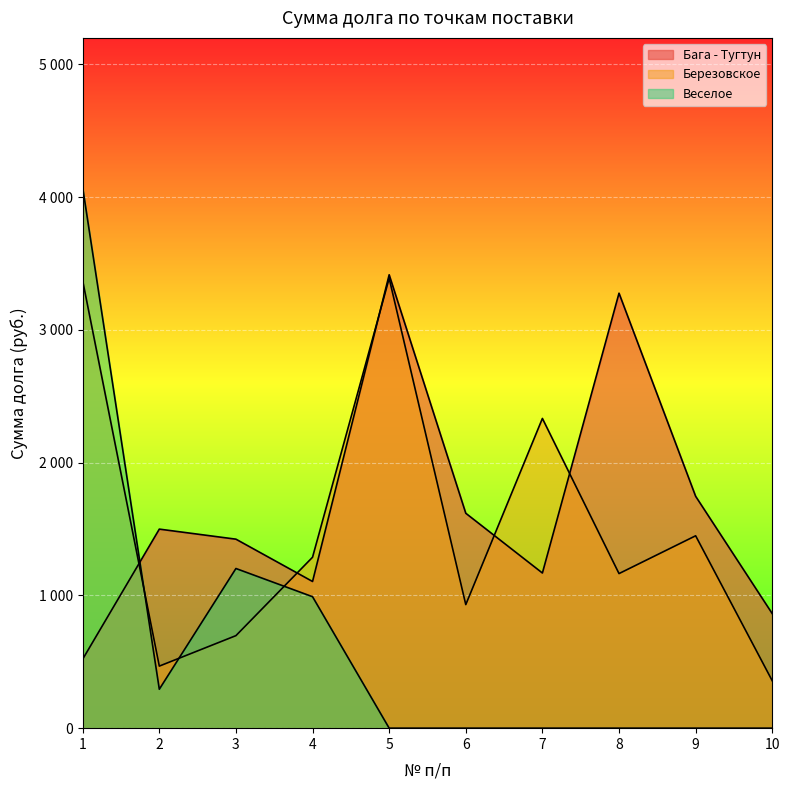

Count the number of categories in the chart.

10